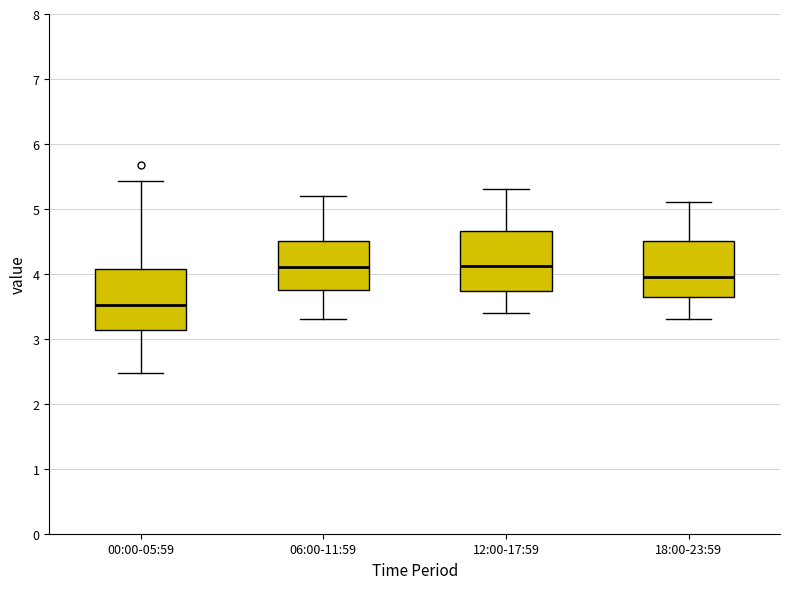

Reading left to right, transcribe this box plot: for each box, give where its median line is, the range the box spans, and where its two whiskers end, as read against the y-axis. The values are not printed on the chart, so give them approximately, as read against the axis.

00:00-05:59: median 3.5, box 3.1 to 4.1, whiskers 2.5 to 5.4
06:00-11:59: median 4.1, box 3.8 to 4.5, whiskers 3.3 to 5.2
12:00-17:59: median 4.1, box 3.7 to 4.7, whiskers 3.4 to 5.3
18:00-23:59: median 4.0, box 3.6 to 4.5, whiskers 3.3 to 5.1